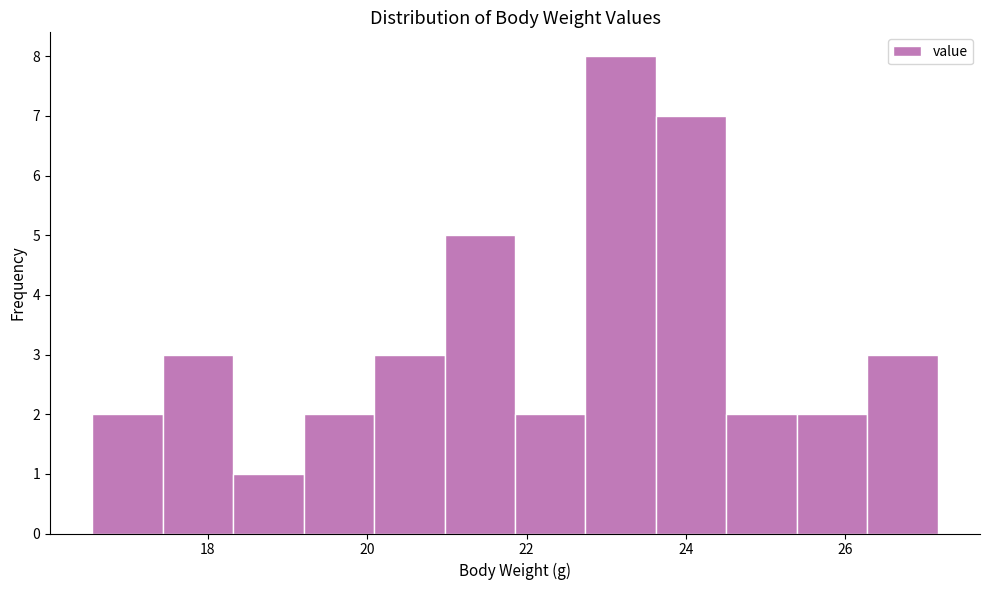

What is the height of the bar covering 25.4 to 26.2 on the x-axis? Neither the bar edges nor the heights are printed on the chart, so give them approximately, as read against the axes.

2